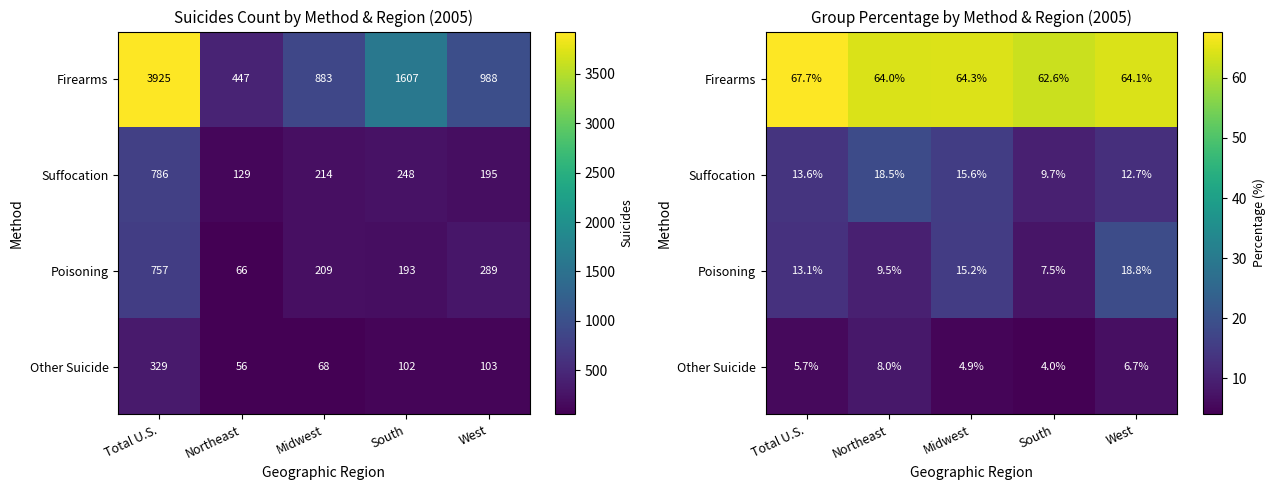

Which series has the largest total across all categories?

Firearms